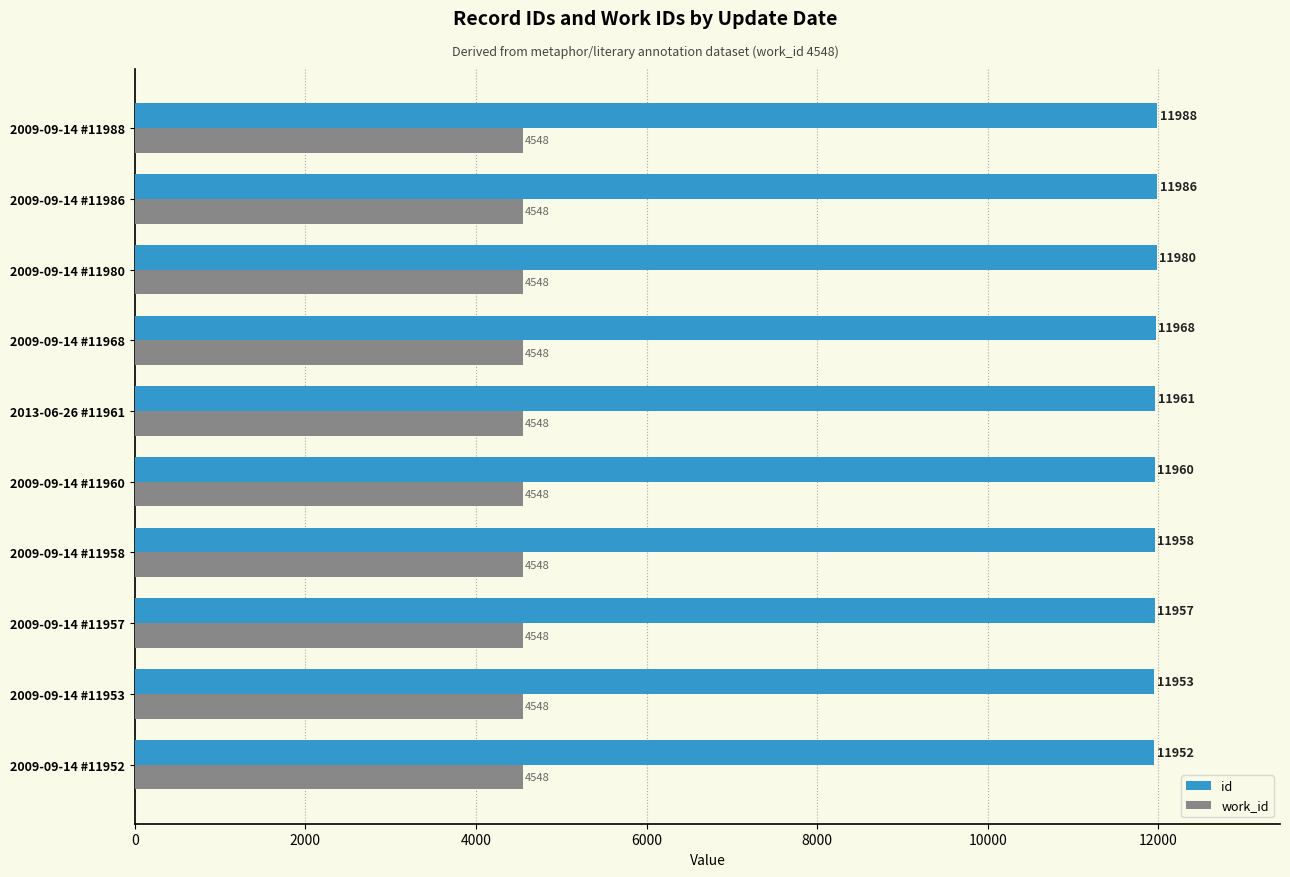

What is the greatest value displayed?

11988